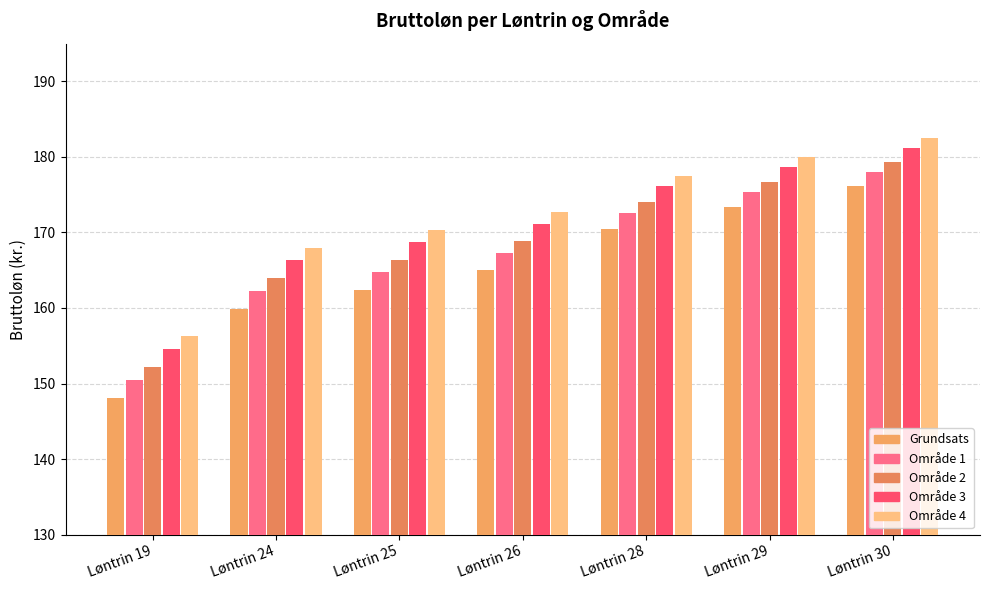

What is the value of the Område 4 bar at the 1st from the left?

156.3